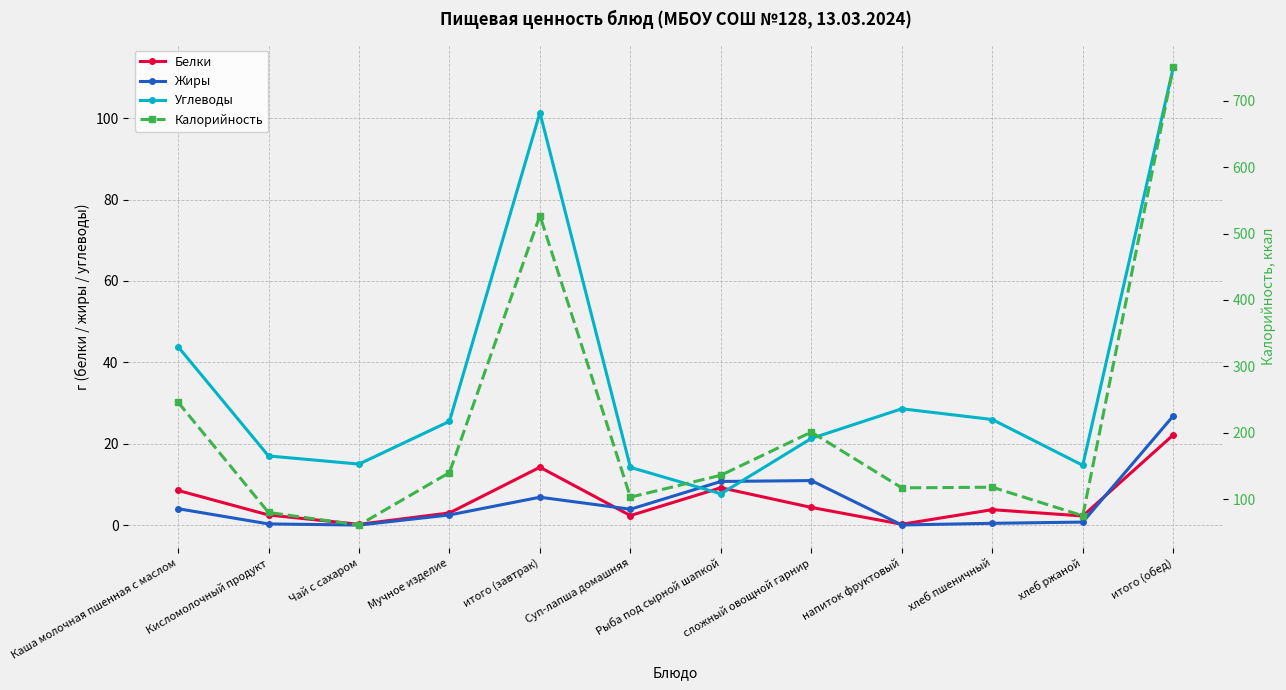

List the labels in order of Белки value, smallest first.

Чай с сахаром, напиток фруктовый, хлеб ржаной, Суп-лапша домашняя, Кисломолочный продукт, Мучное изделие, хлеб пшеничный, сложный овощной гарнир, Каша молочная пшенная с маслом, Рыба под сырной шапкой, итого (завтрак), итого (обед)